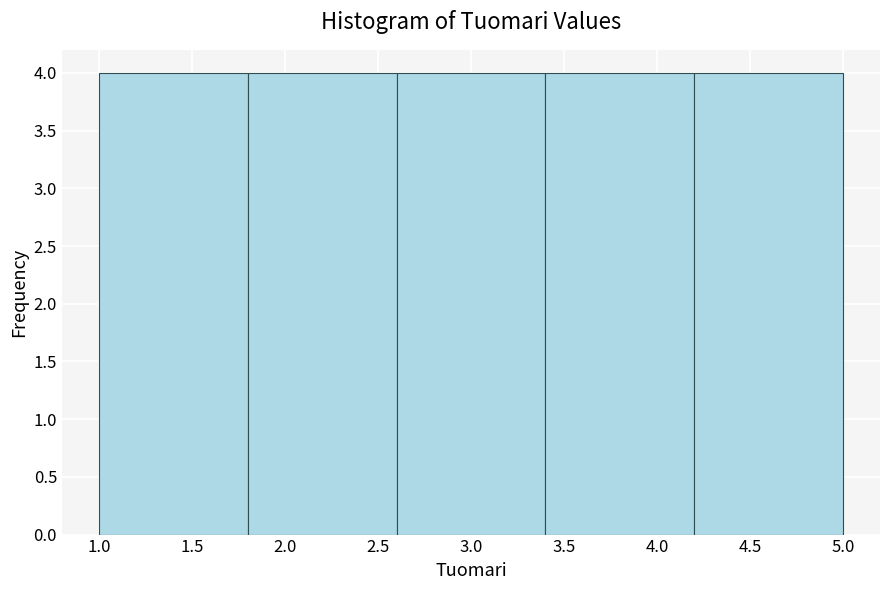

Reading left to right, list every bar in this chart as the range it spans on the x-axis followed by its height. The values are not printed on the chart, so give them approximately, as read against the axis.

1.0 to 1.8: 4
1.8 to 2.6: 4
2.6 to 3.4: 4
3.4 to 4.2: 4
4.2 to 5.0: 4